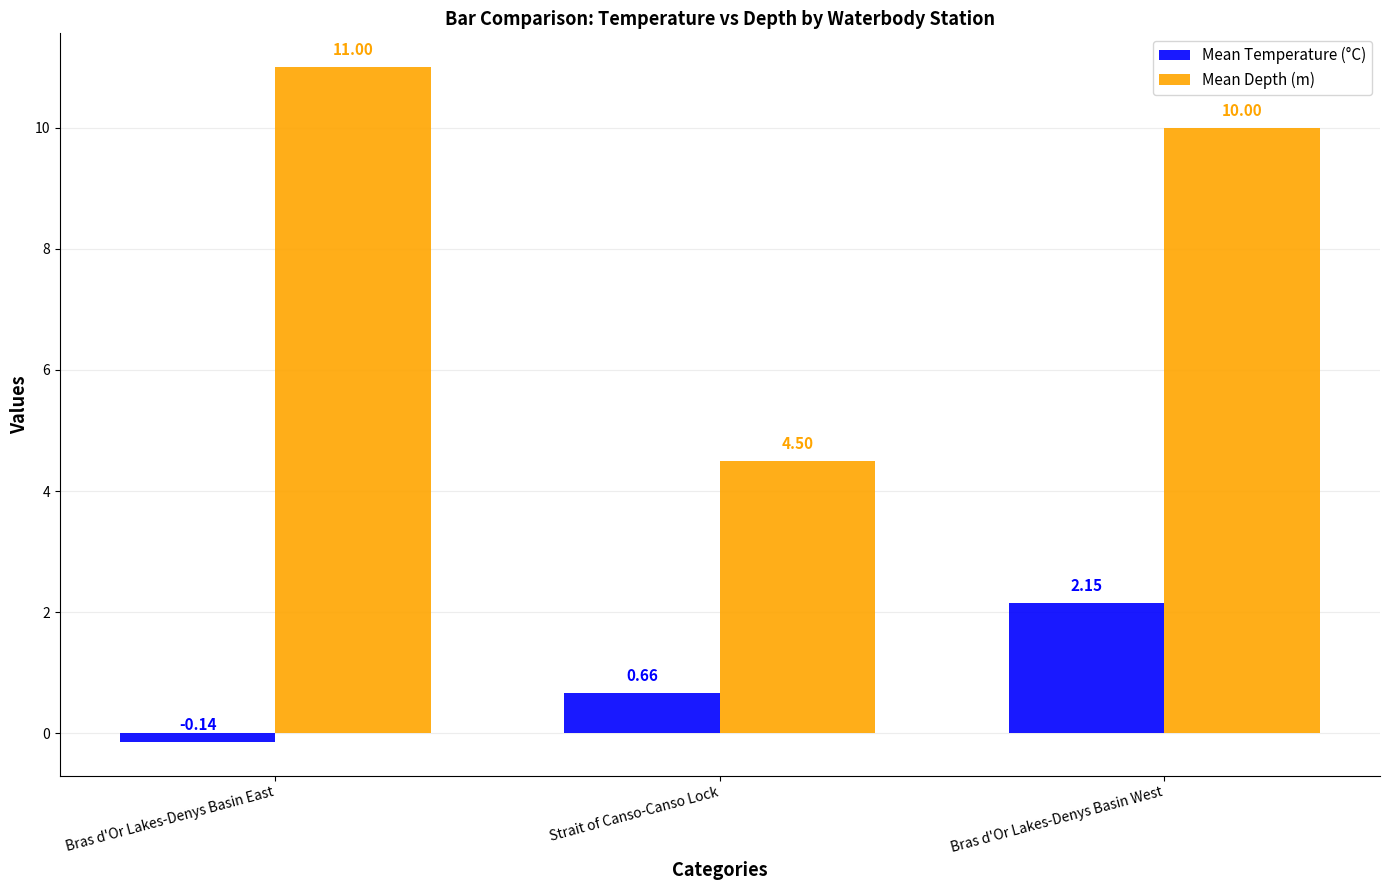

List the labels in order of Mean Temperature (°C) value, largest first.

Bras d'Or Lakes-Denys Basin West, Strait of Canso-Canso Lock, Bras d'Or Lakes-Denys Basin East